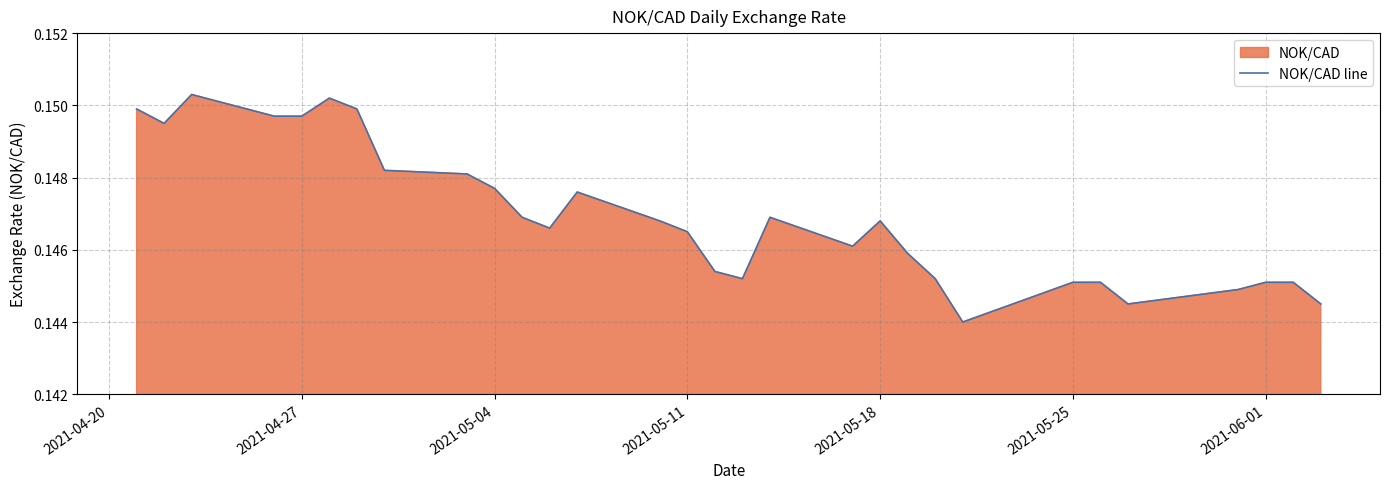

How many interior local peaks (higher than both neighbors) does the data have?

5